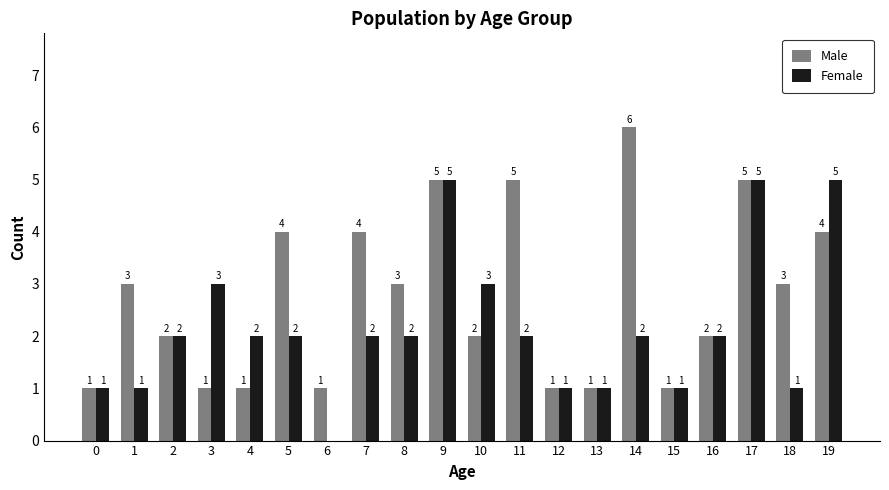

Between 4 and 13, which series saw the biggest shift?

Female